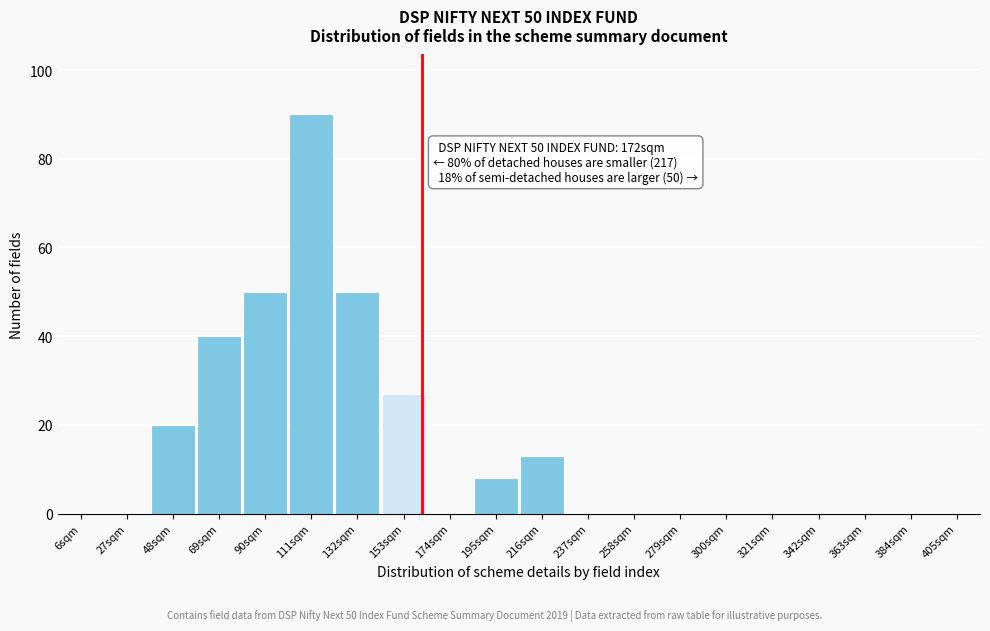

Reading left to right, what are all the values shown in this chart?

6sqm=0	27sqm=0	48sqm=20	69sqm=40	90sqm=50	111sqm=90	132sqm=50	153sqm=27	174sqm=0	195sqm=8	216sqm=13	237sqm=0	258sqm=0	279sqm=0	300sqm=0	321sqm=0	342sqm=0	363sqm=0	384sqm=0	405sqm=0